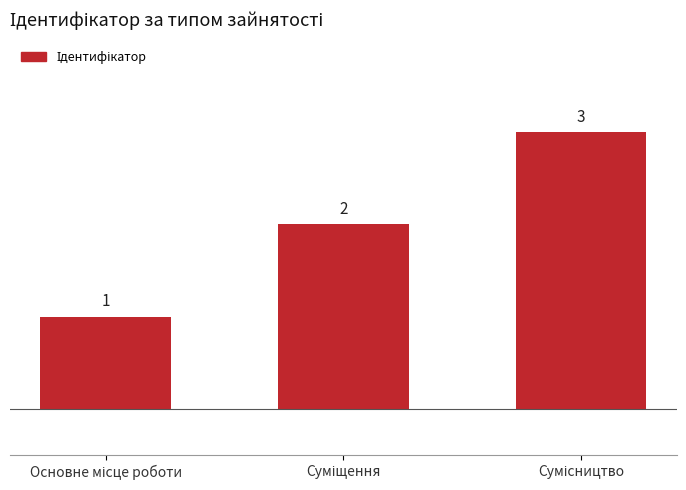

How many values are below 2?

1